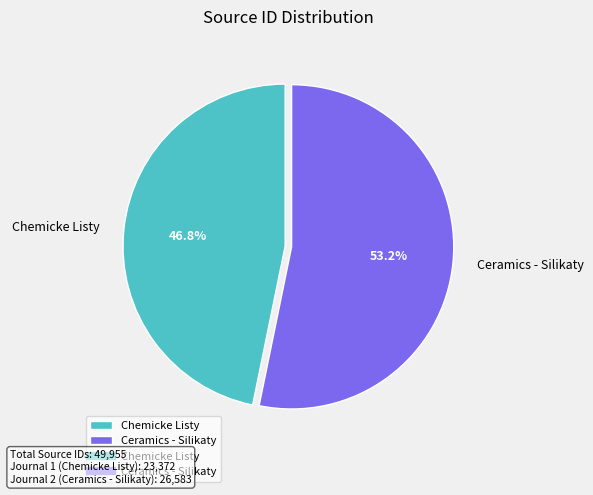

Does Ceramics - Silikaty represent more than half of the total?

Yes